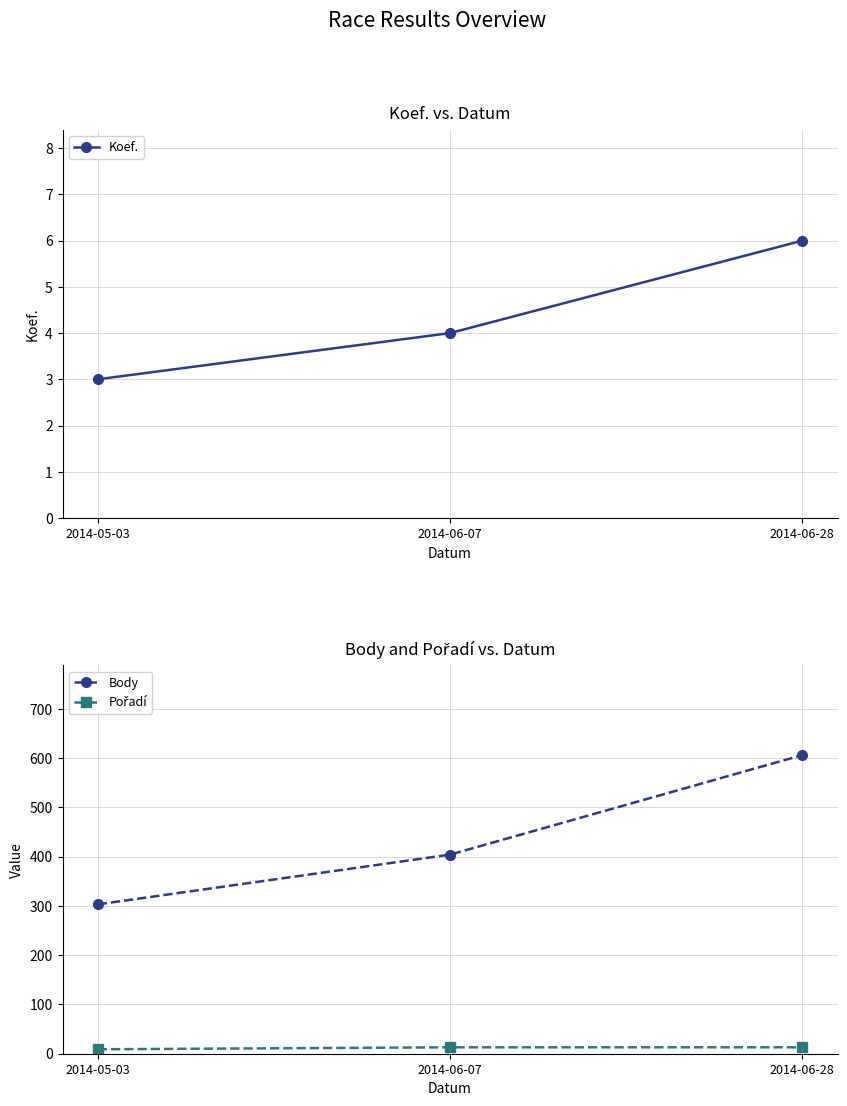

What is the total value across all series at 2014-05-03?

315